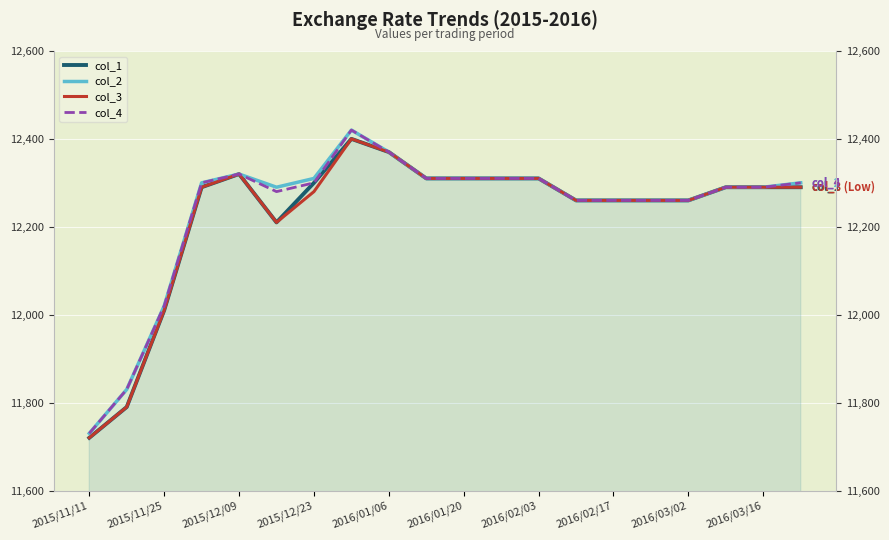

What is the value of the col_3 point at the 19th from the left?

12290